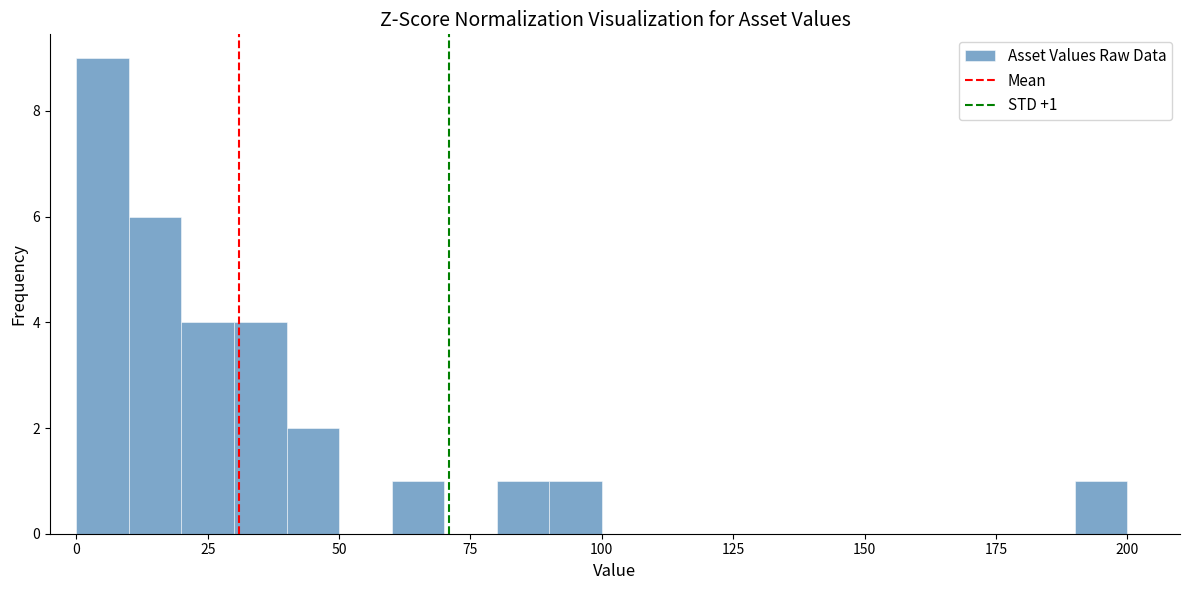

Around what value on the x-axis is the tallest bar? Give the approximate position of its centre, as read against the axis.

5